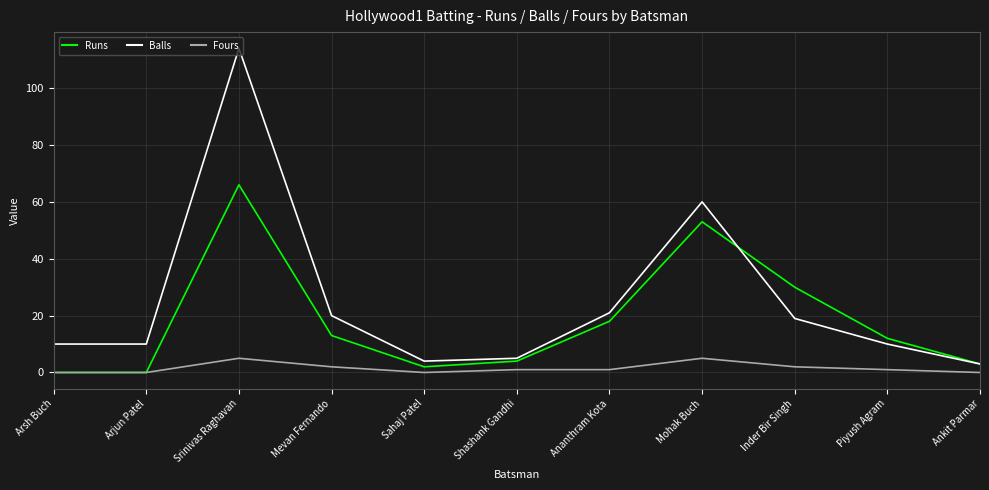

At which category is the sum across all series the highest?

Srinivas Raghavan